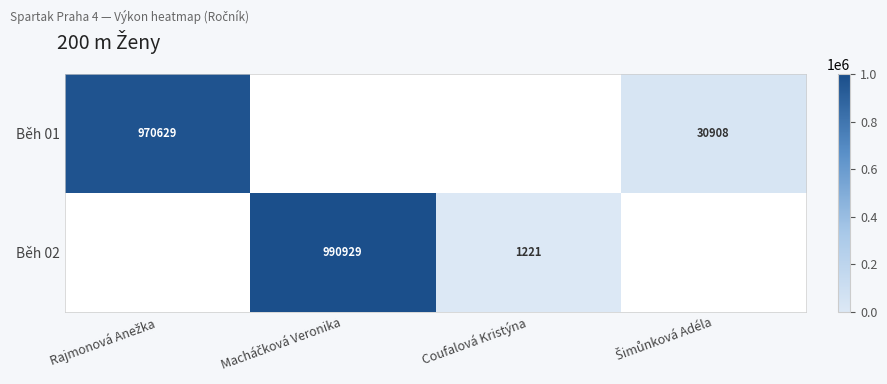

What is the difference between the maximum and minimum values in the Běh 01 series?

939721.0